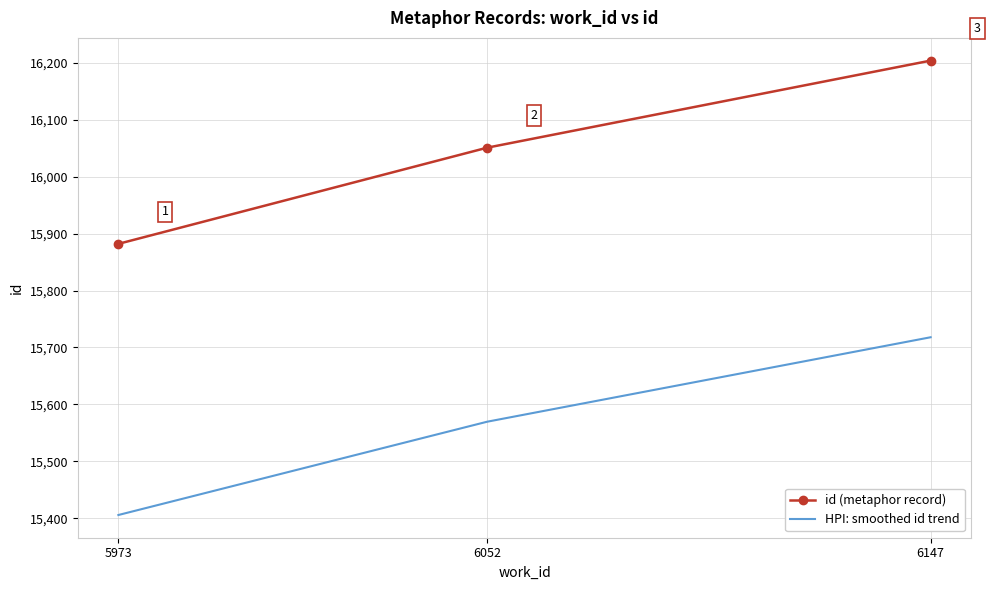

Count the id (metaphor record) values in the range 15882 to 16204.

3